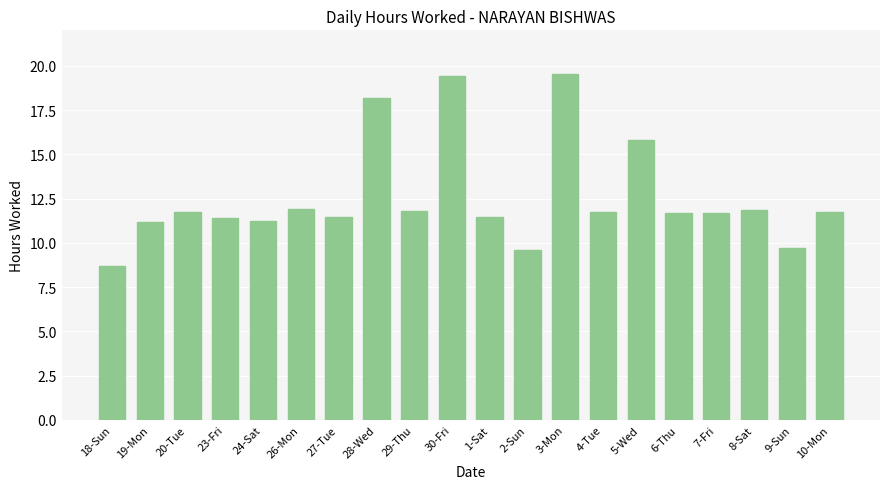

What is the smallest value displayed?

8.7